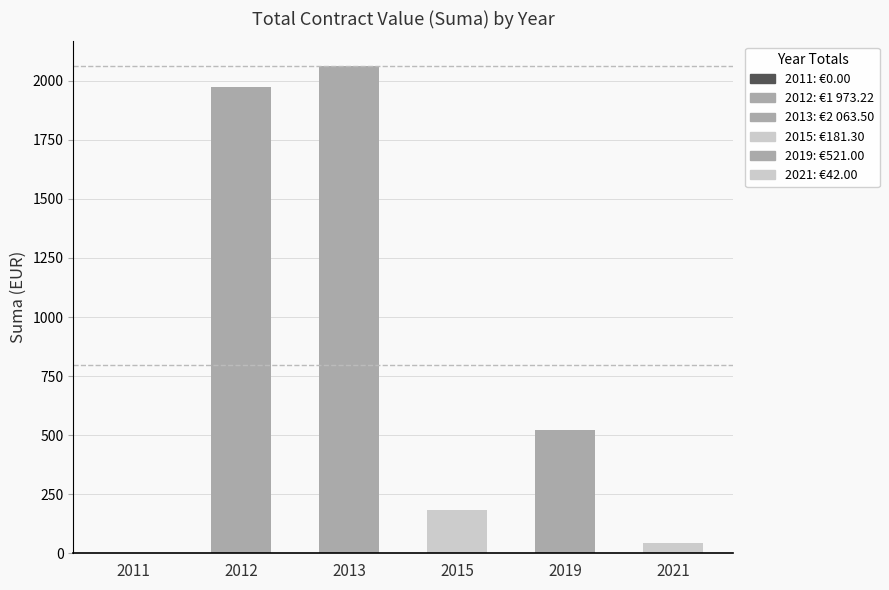

Which has a higher value, 2015 or 2011?

2015